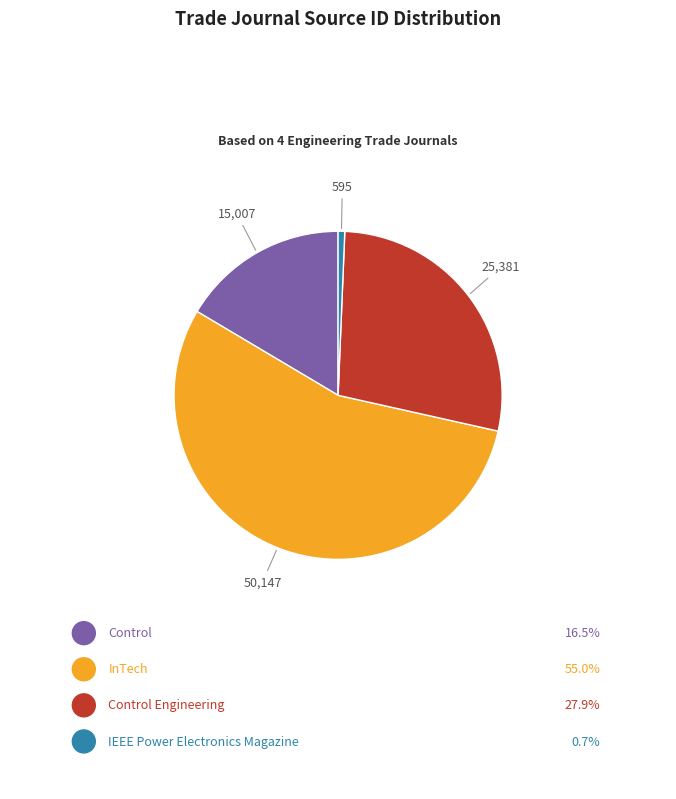

To the nearest percent, what is the average slice percentage?

25%